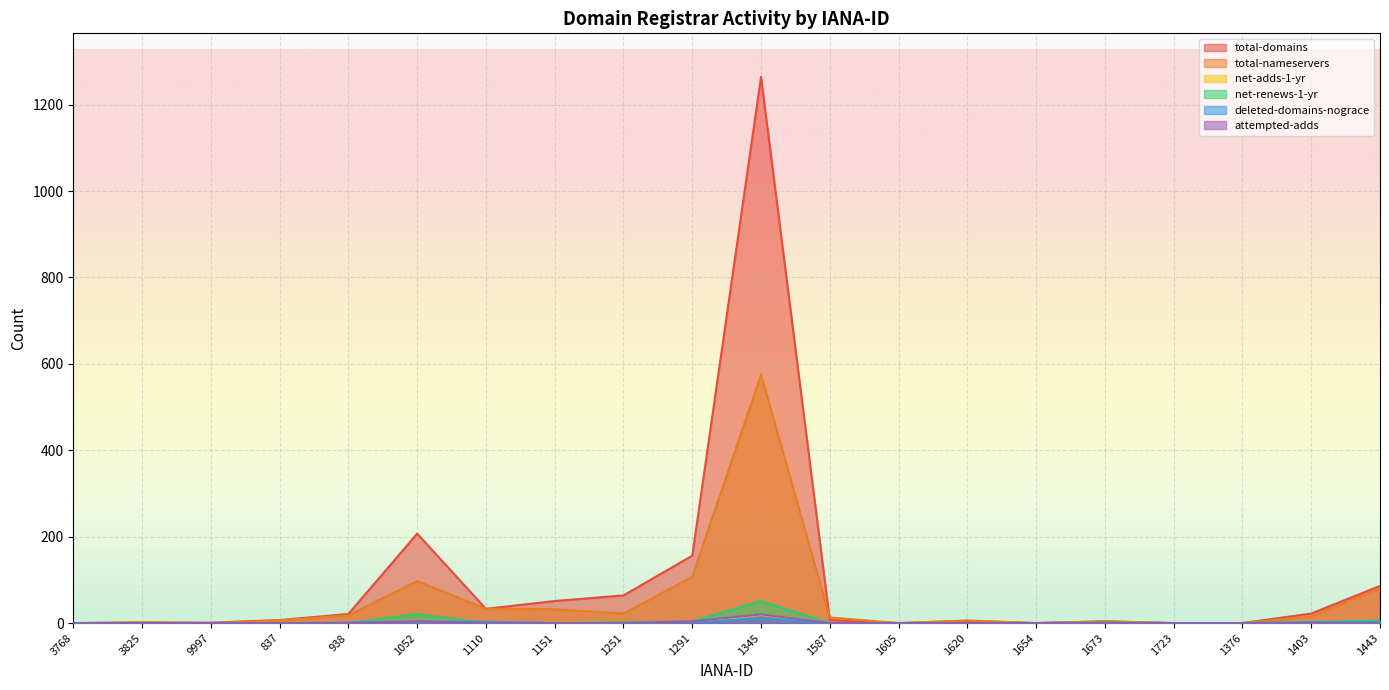

What is the greatest value displayed?

1264